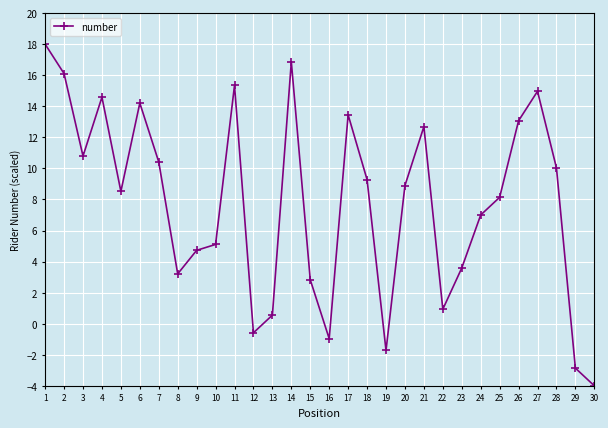

What is the sum of the values at 12 and 5?

7.9